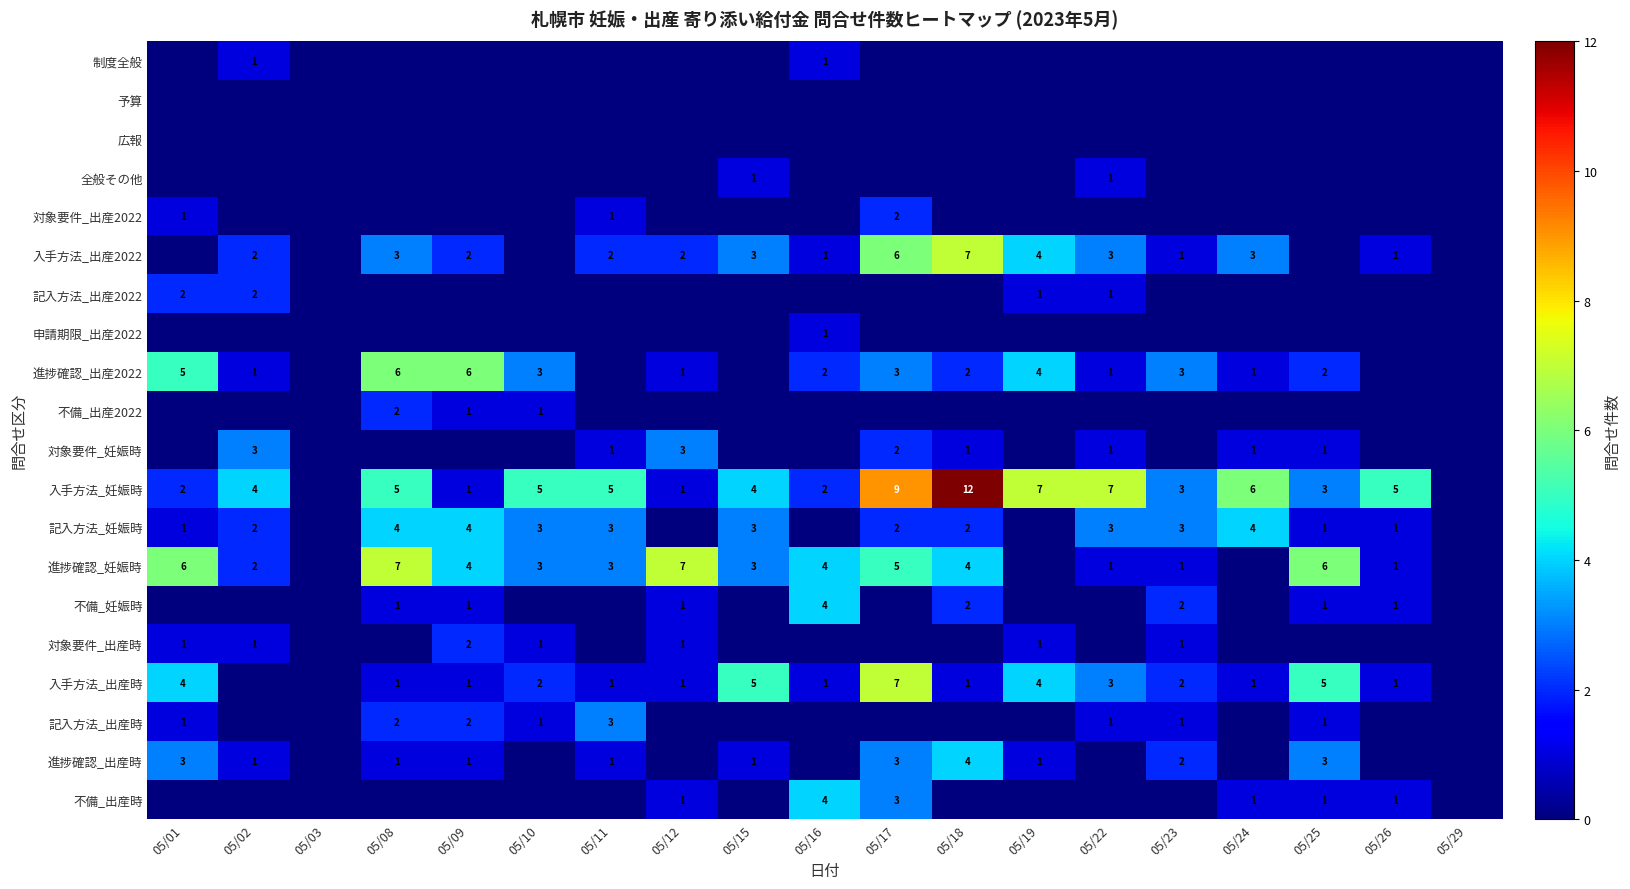

The 入手方法_妊娠時 series shows 1 at 05/01. True or false?

False